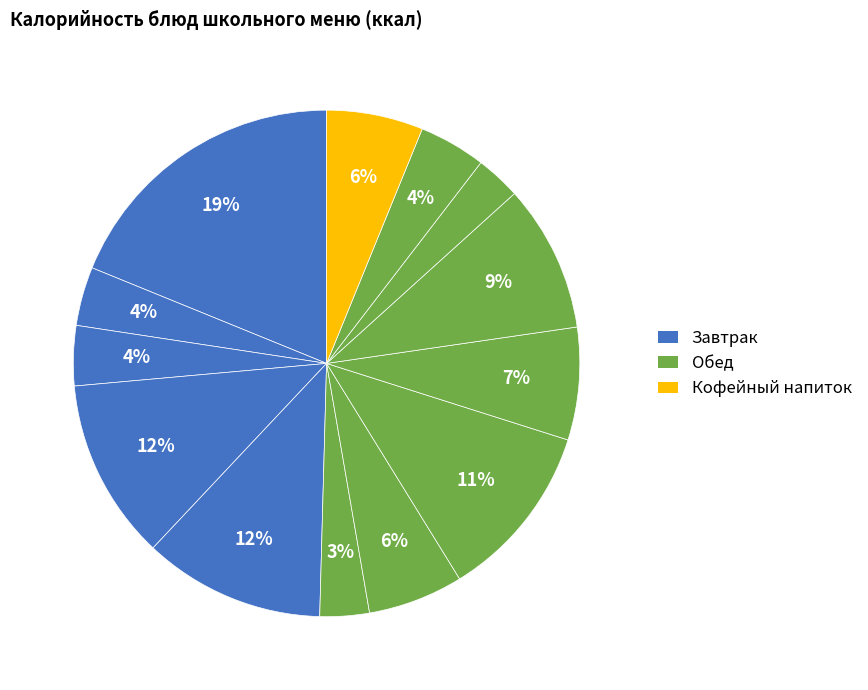

Count the number of slices in the pie.

13